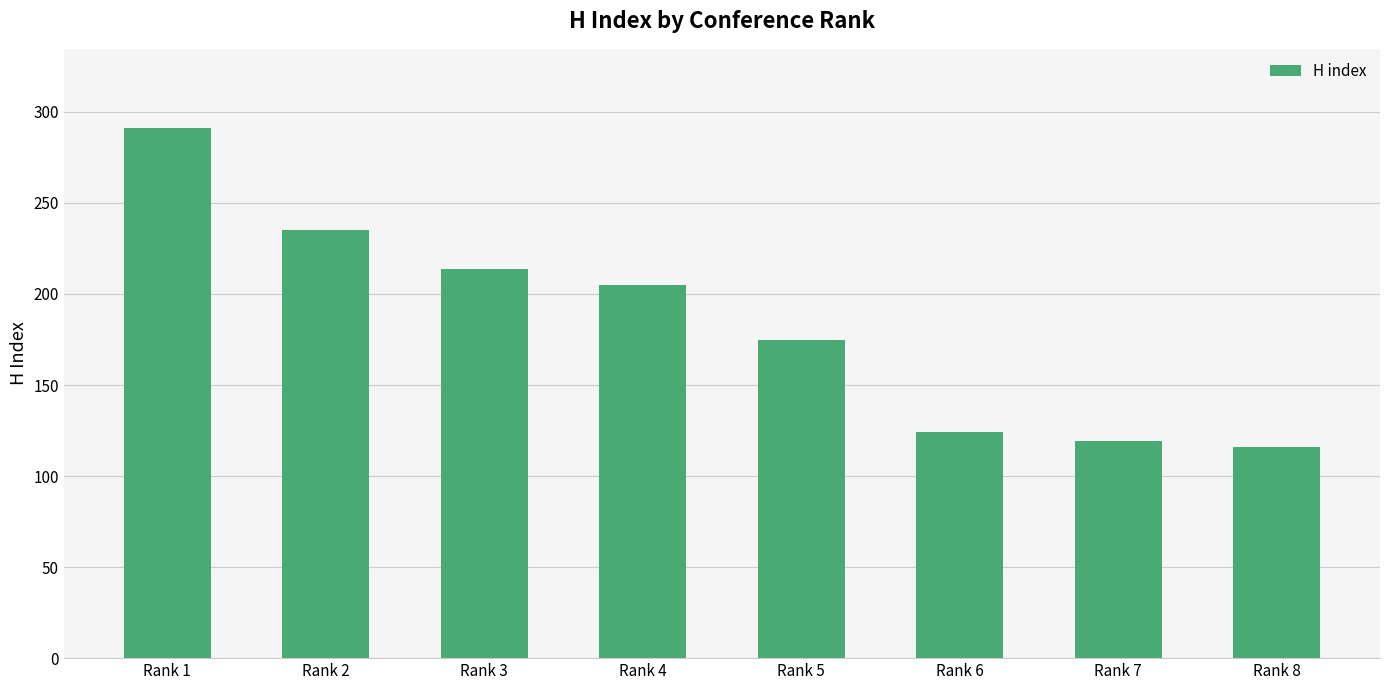

Which label corresponds to the largest value in the chart?

Rank 1